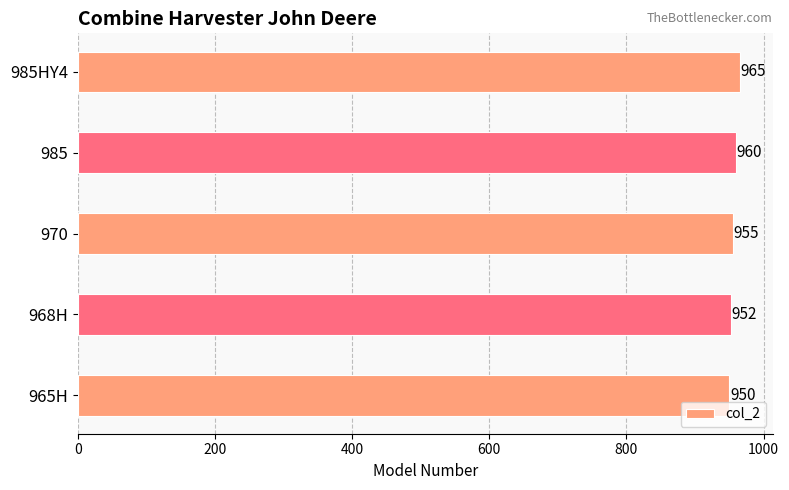

Reading bottom to top, list all the values displayed in this chart.

965H=950	968H=952	970=955	985=960	985HY4=965